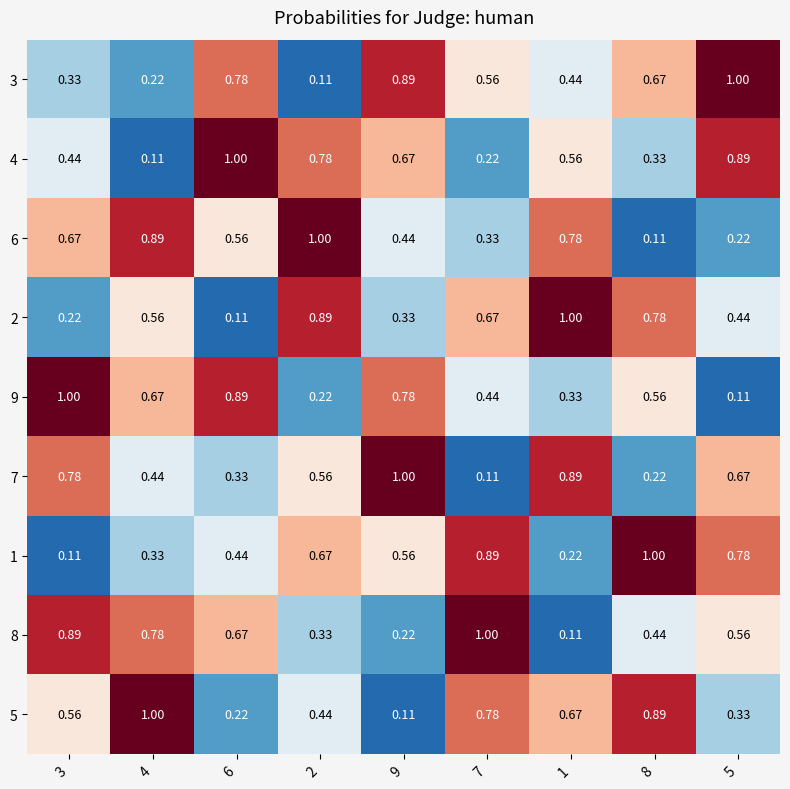

At 4, list the series in order from smallest to largest.

4, 3, 1, 7, 2, 9, 8, 6, 5